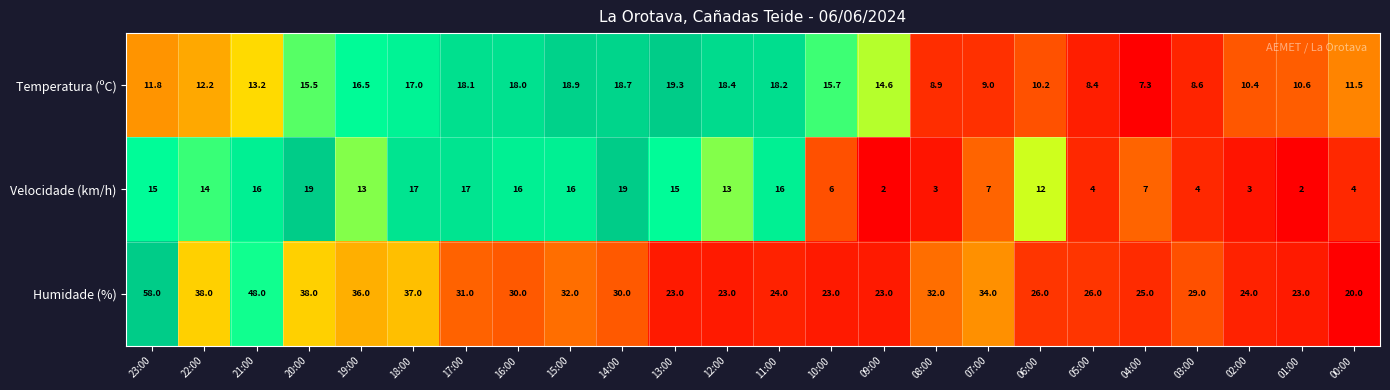

Which series has the largest range (max minus min)?

Humidade (%)